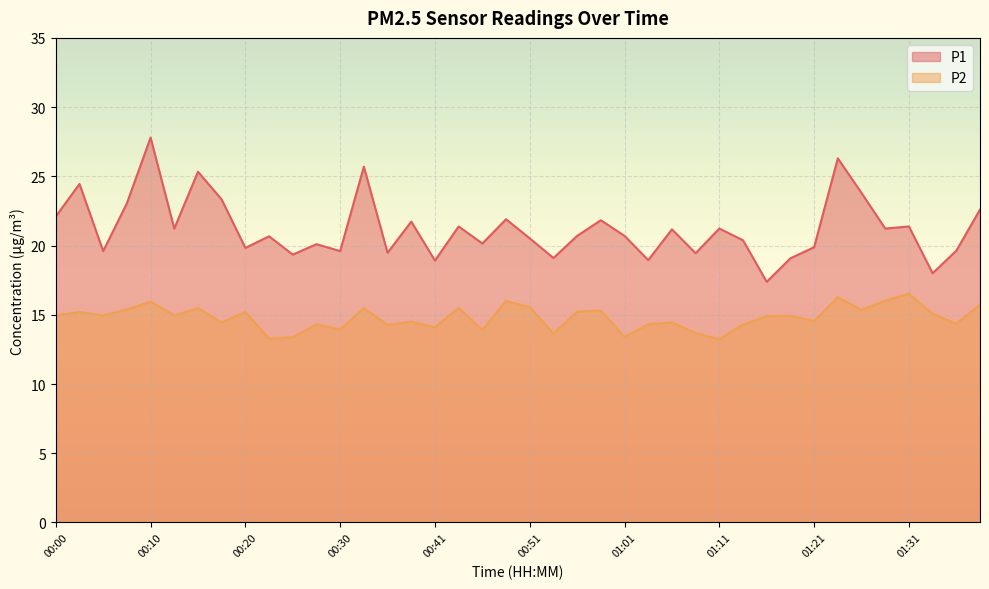

List the series in order of their peak value, highest first.

P1, P2